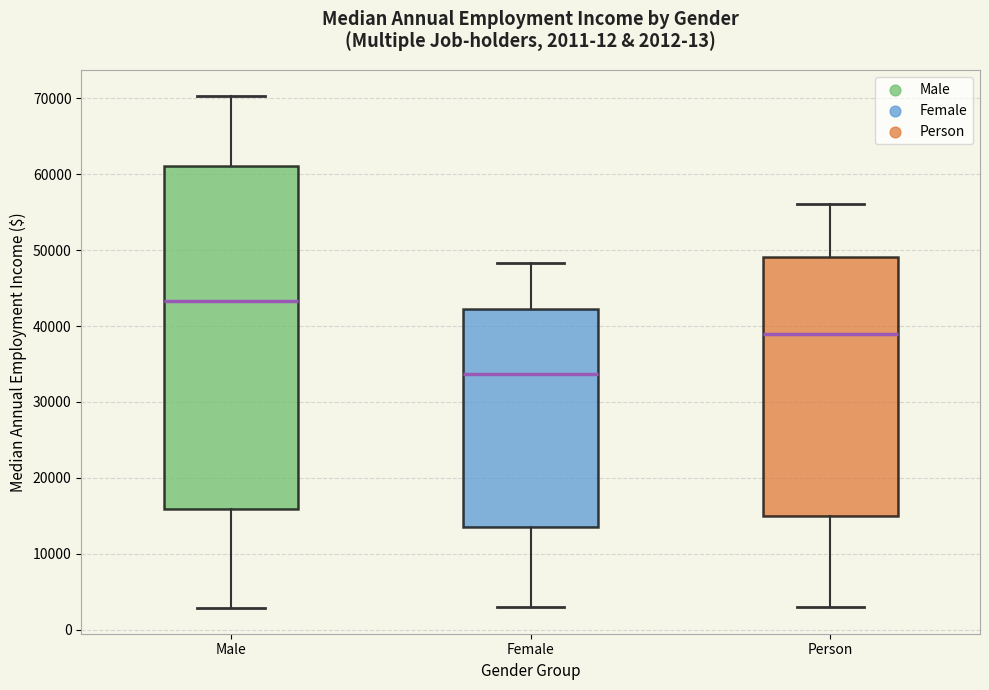

Which box is the tallest, from its lower edge to its upper edge?

Male